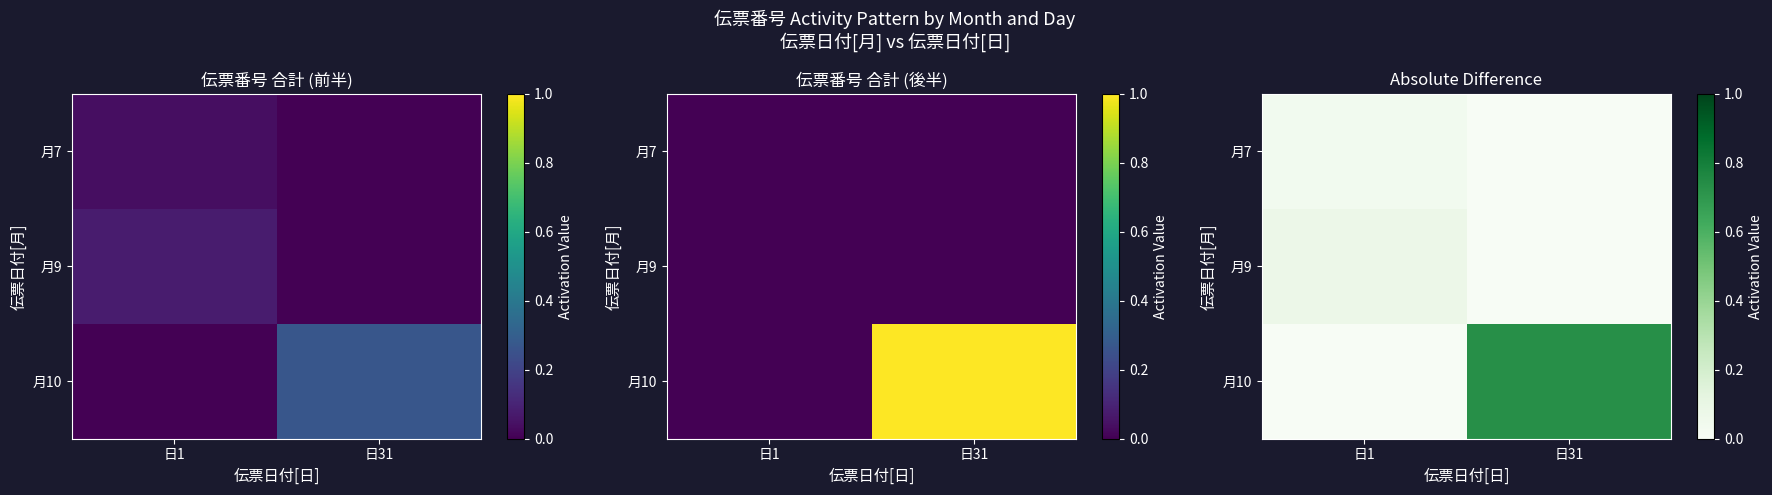

Is it true that 月7 equals -0.0 at 日31?

False